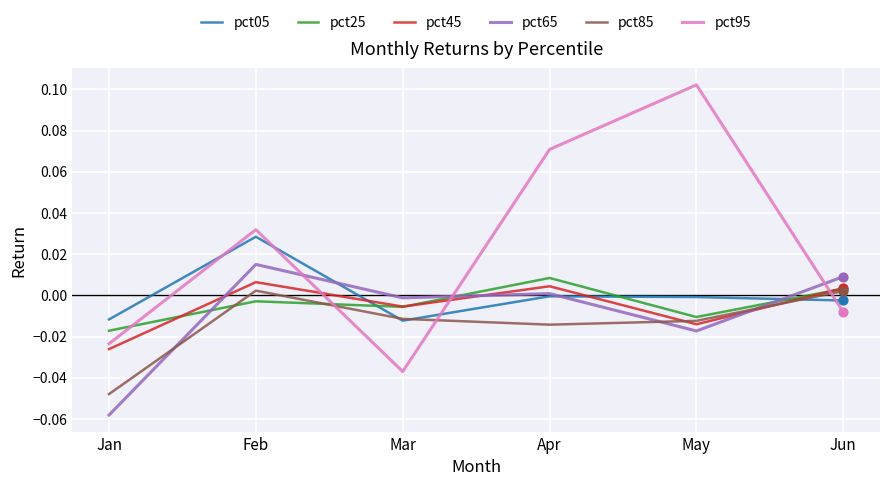

At which category is the sum across all series the highest?

Feb